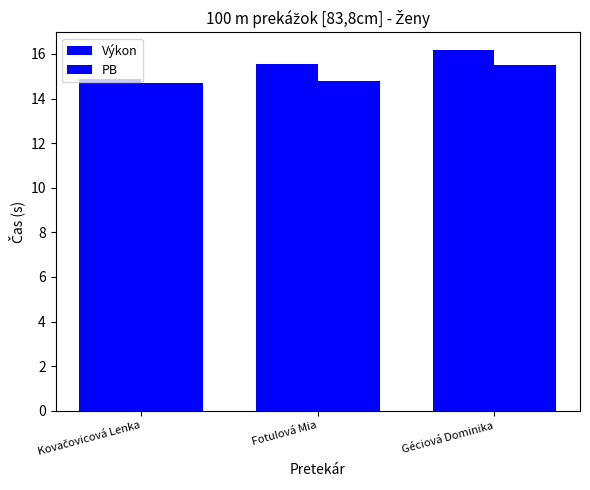

At which category is the sum across all series the highest?

Géciová Dominika